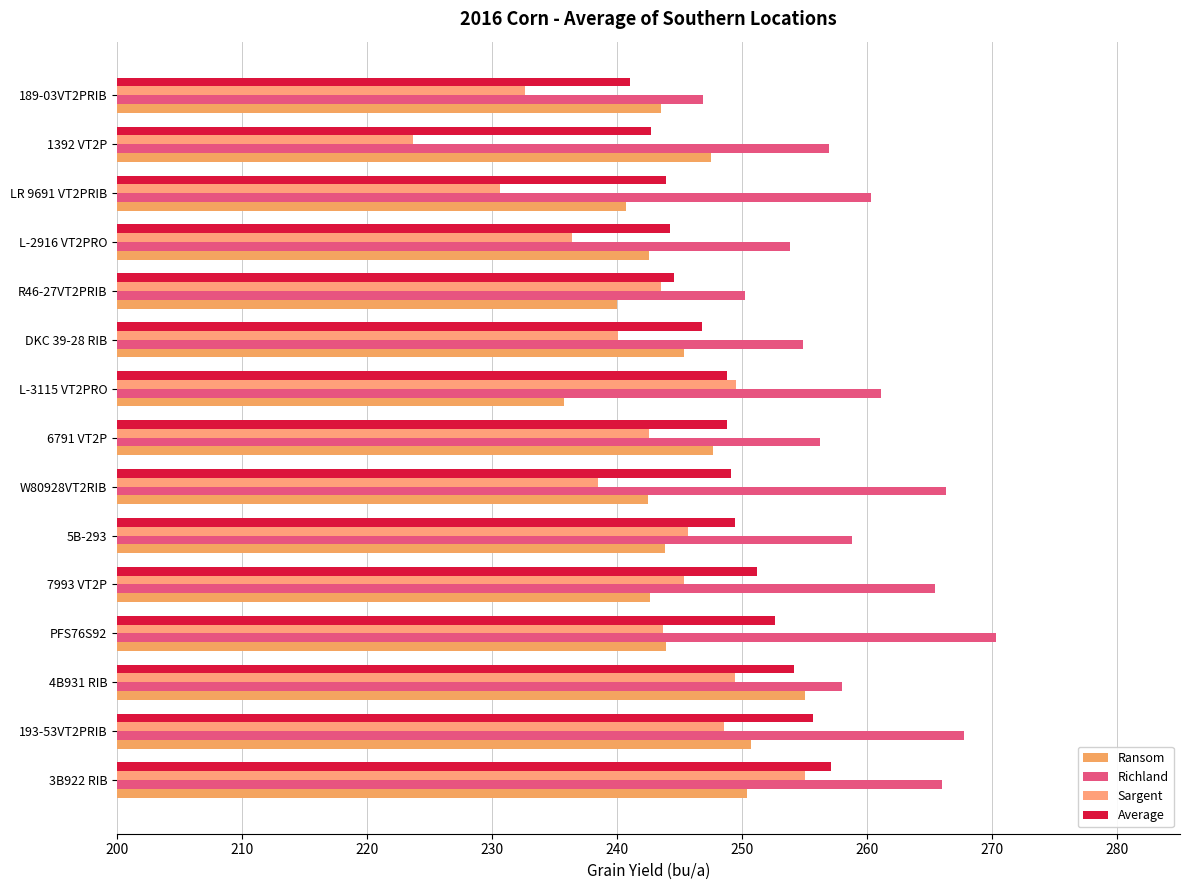

How many data points in Sargent are above 243?

8